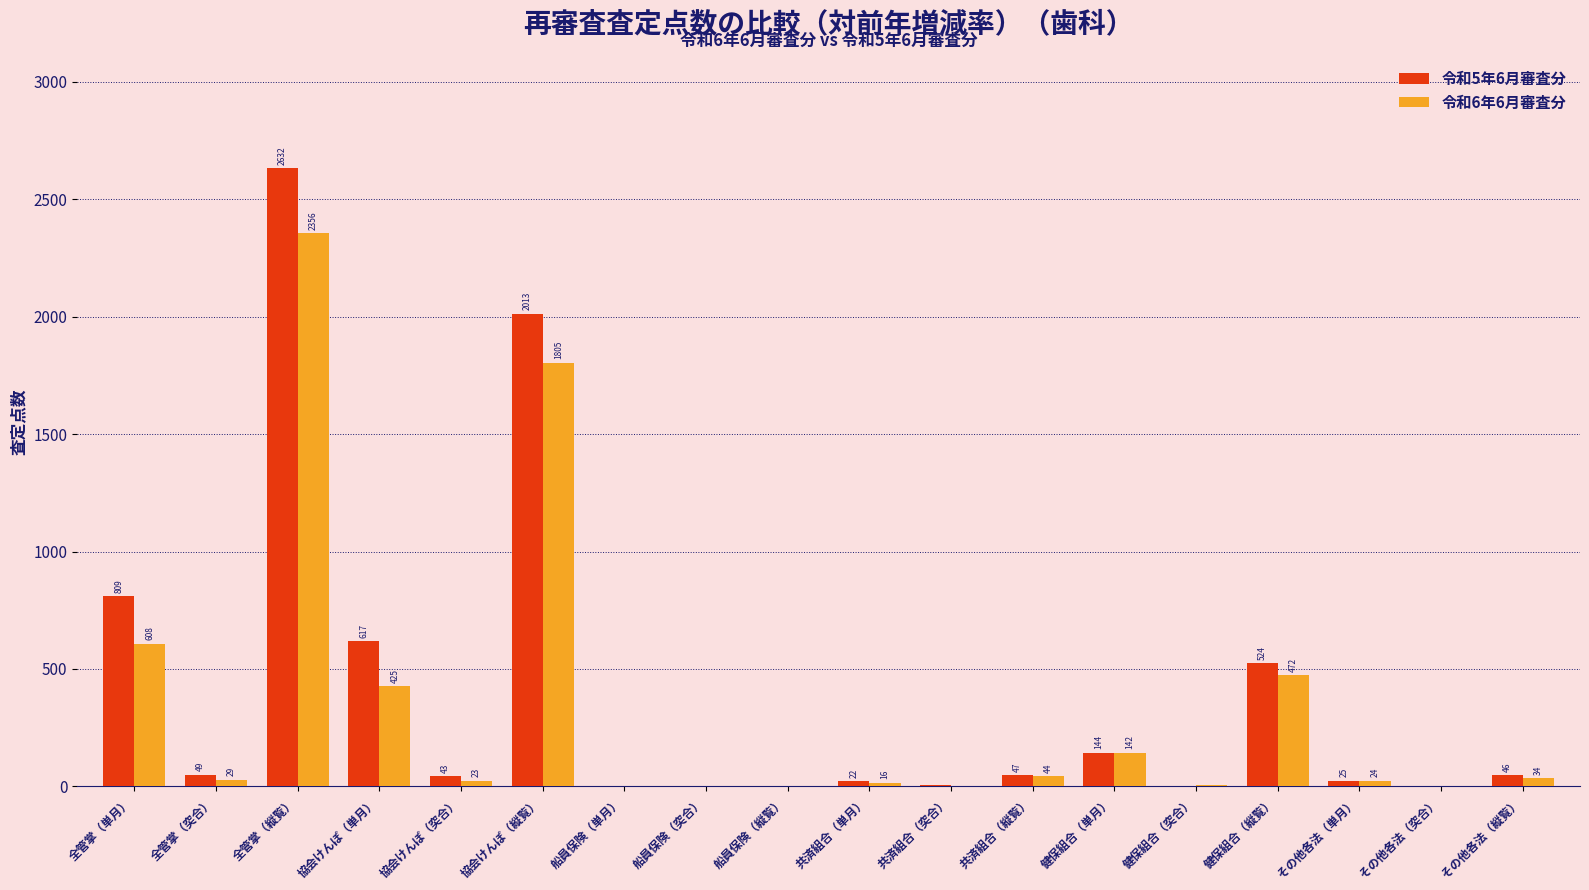

Is the value of 令和5年6月審査分 at 船員保険（縦覧） greater than the value of 令和6年6月審査分 at 協会けんぽ（突合）?

No